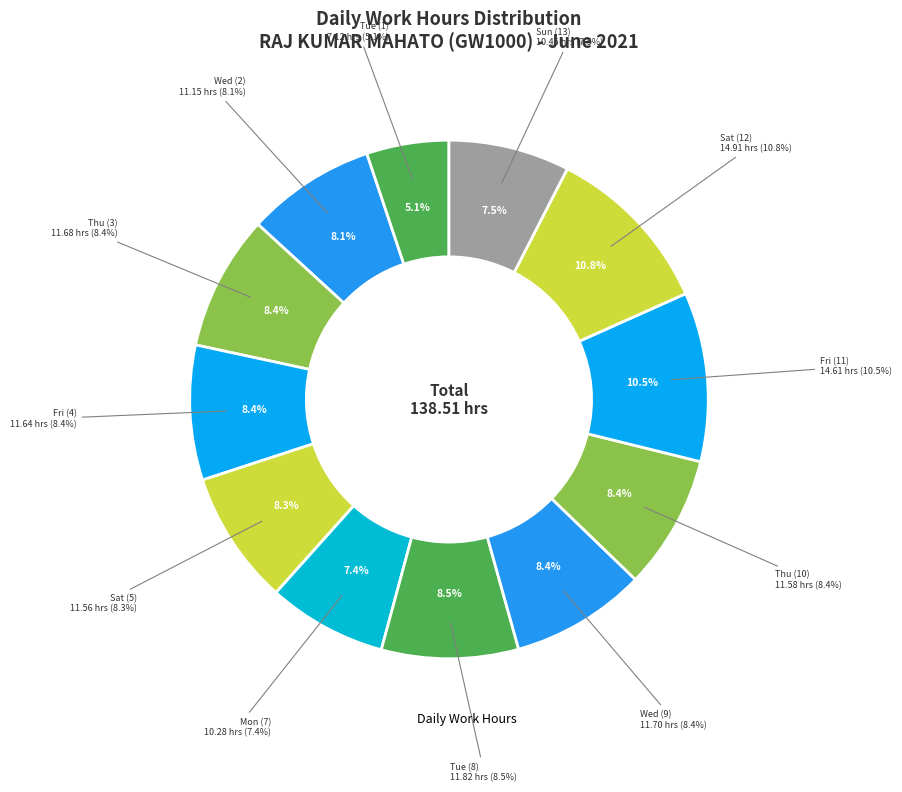

What percentage is the Fri (4) slice, to the nearest percent?

8%